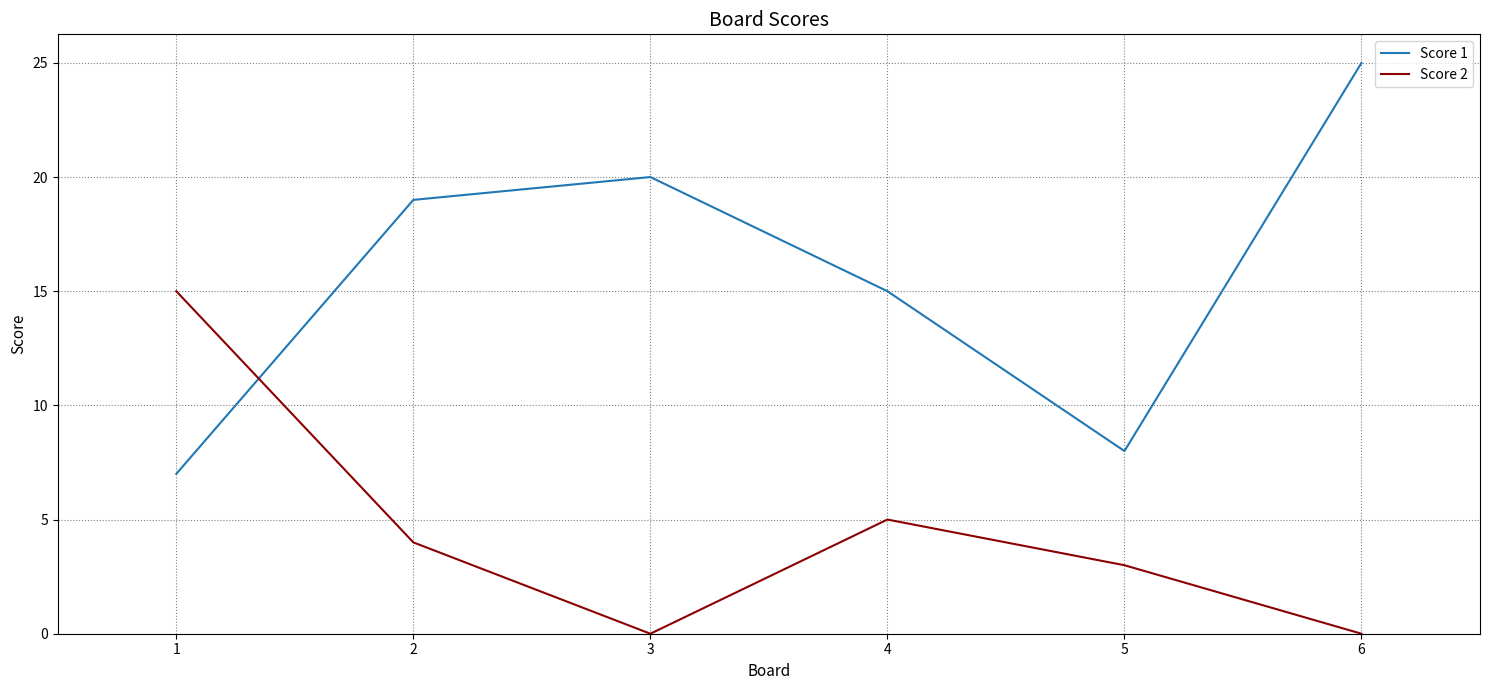

What is the difference between the highest and lowest values at 6?

25